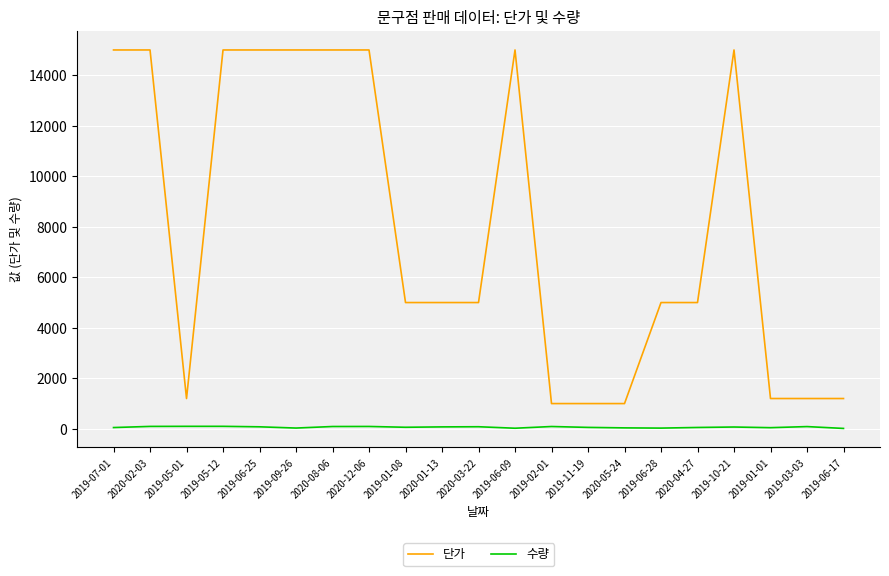

Between 2019-09-26 and 2019-01-08, which series saw the biggest shift?

단가